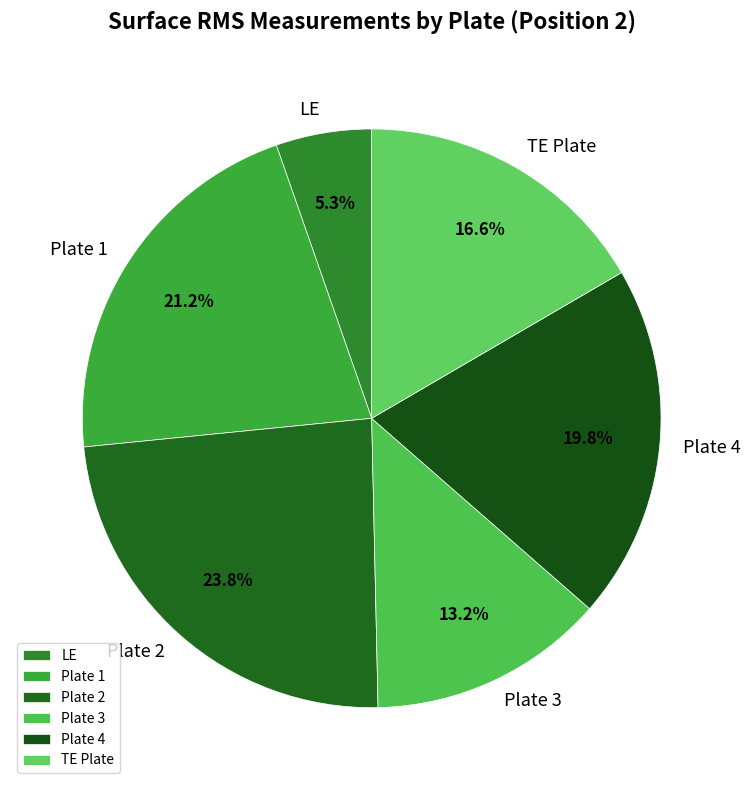

Rank the categories by value from highest to lowest.

Plate 2, Plate 1, Plate 4, TE Plate, Plate 3, LE